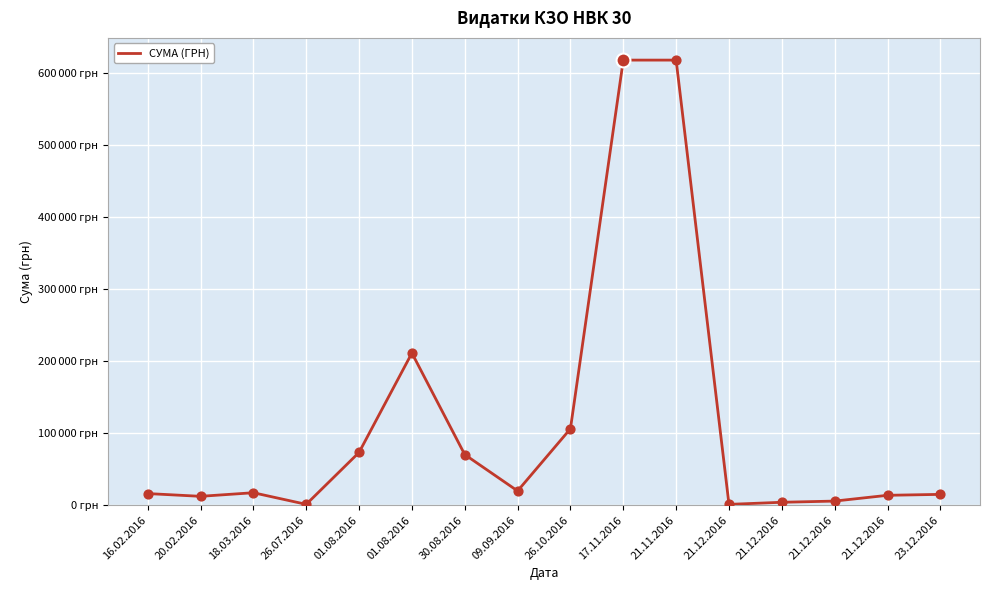

Approximately how many times larger is the value at 21.12.2016 compared to 20.02.2016?

1.1